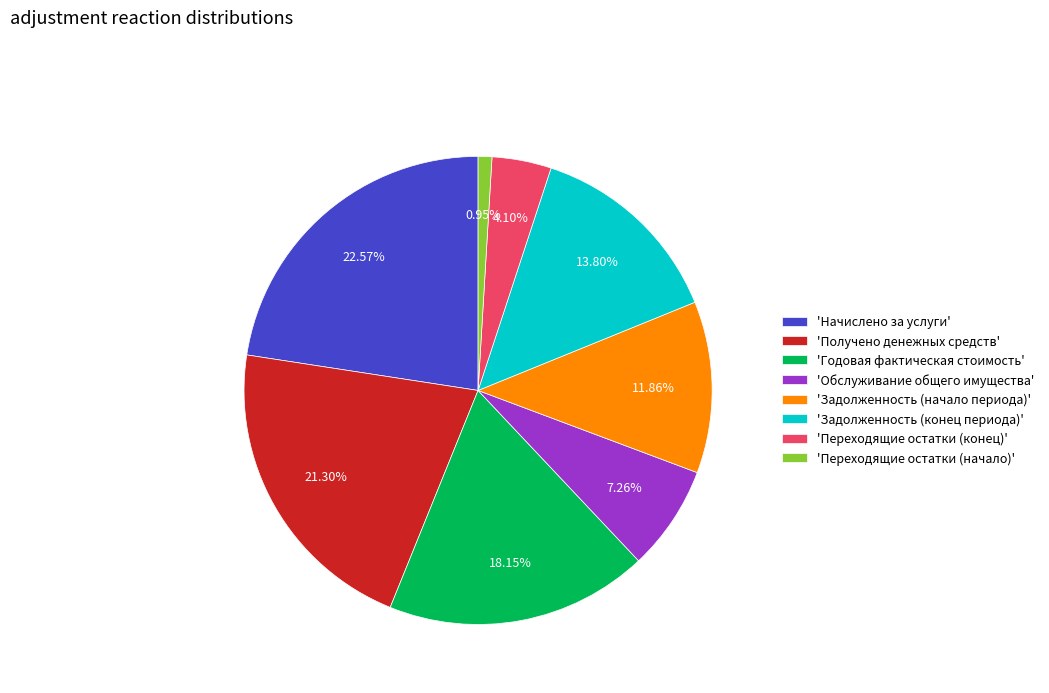

Count the number of slices in the pie.

8